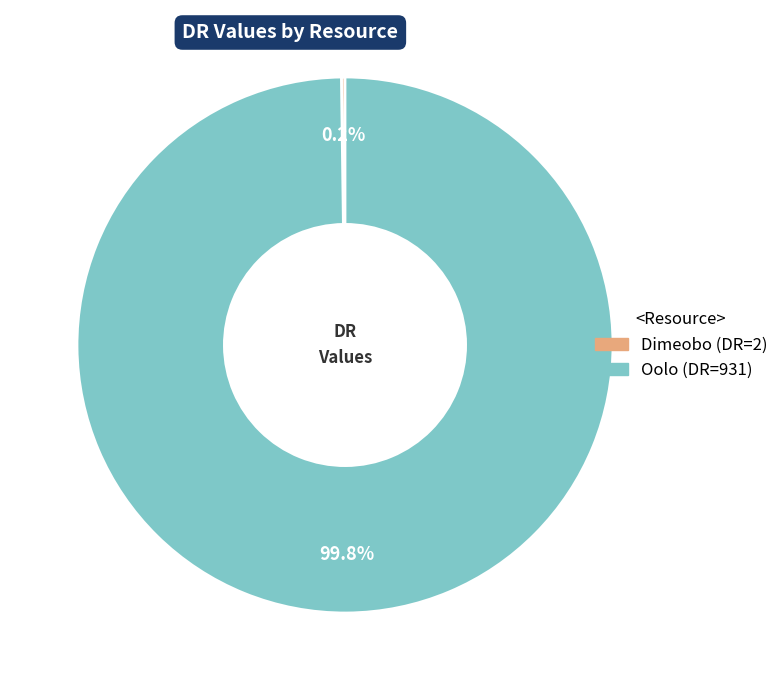

Which slice is the largest?

Oolo